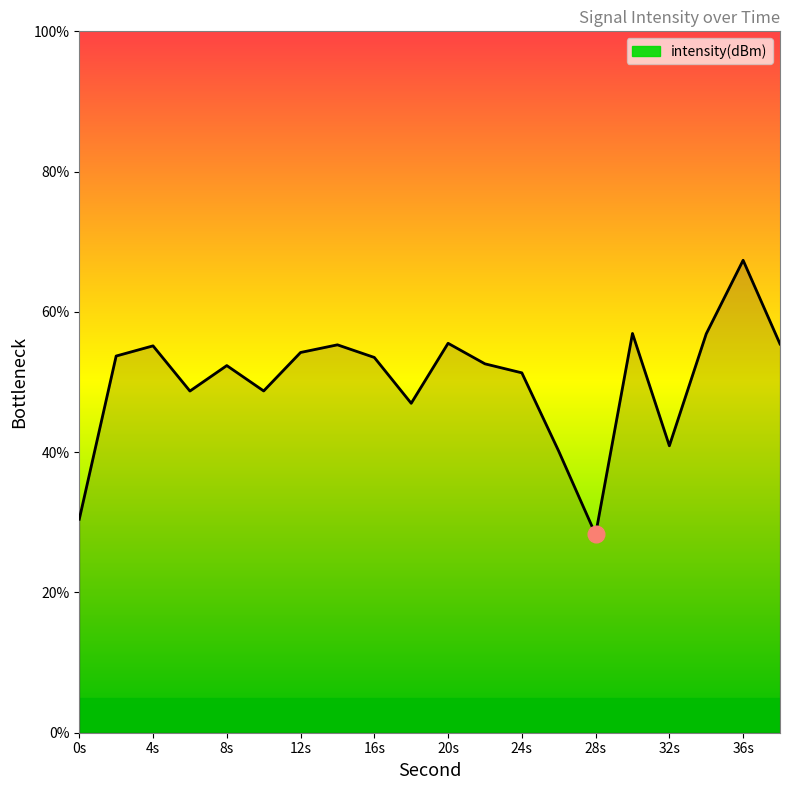

What is the difference between the maximum and minimum values?

39.1